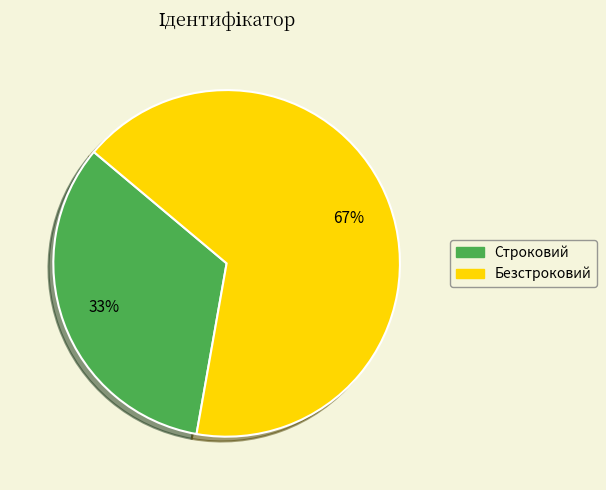

True or false: Безстроковий accounts for 67% of the total.

True